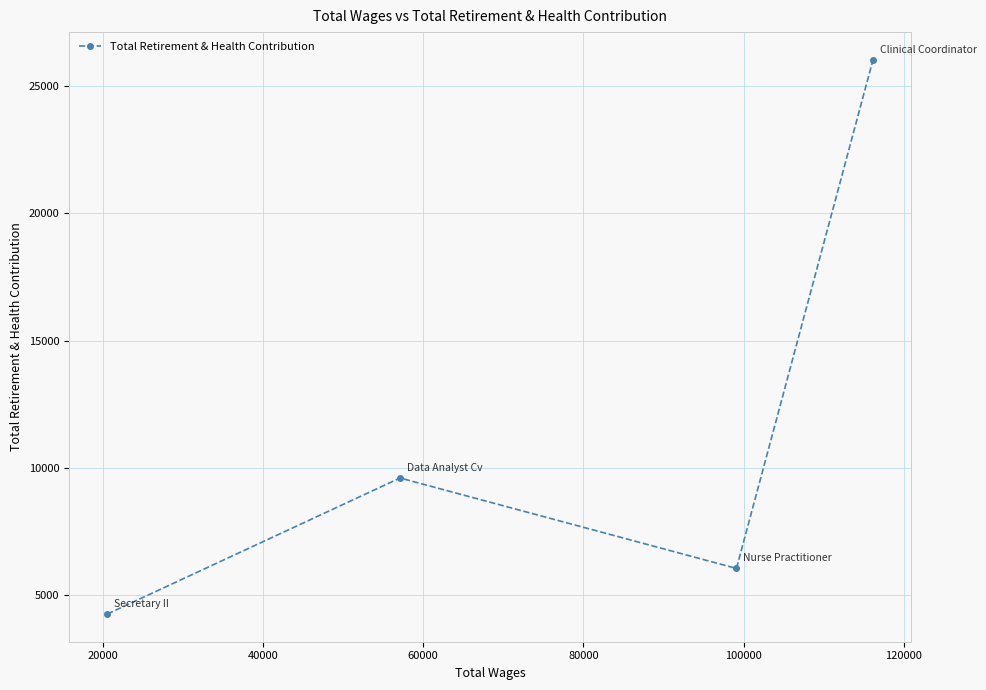

How many points are lower than both their immediate neighbors (excluding endpoints)?

1